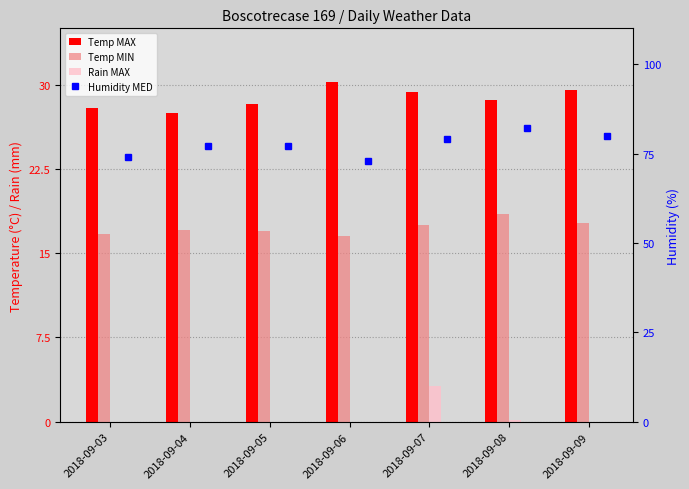

How many data points does each series have?

7